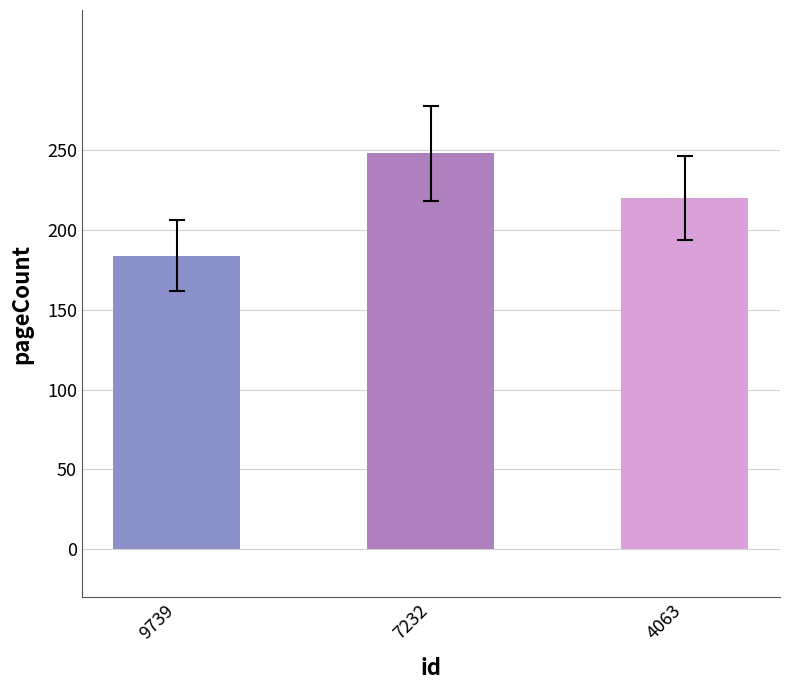

At which label does the data first exceed 220?

7232